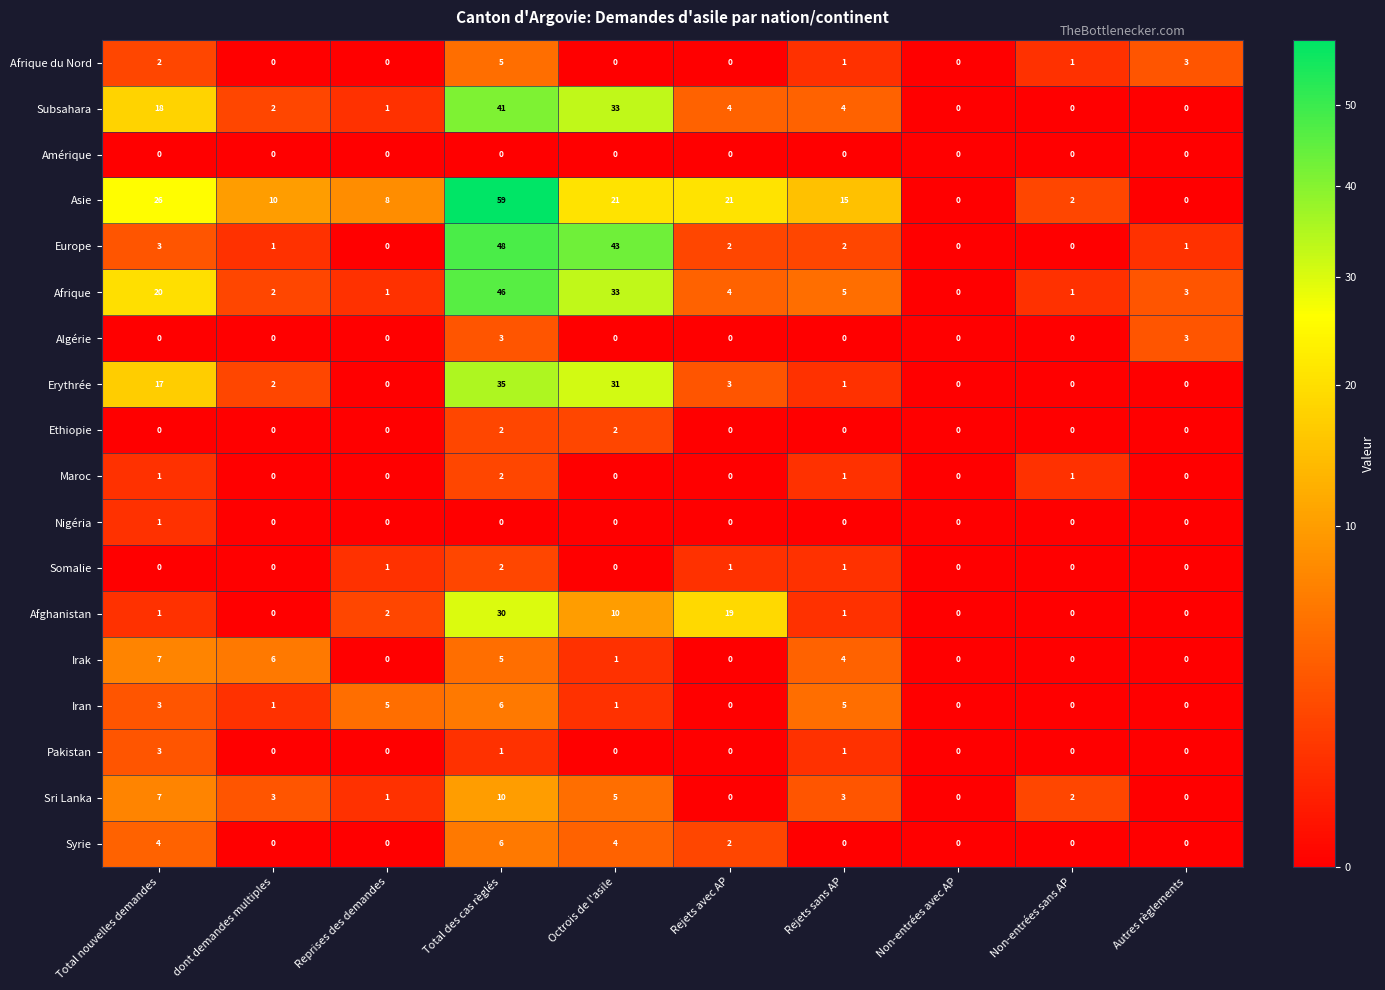

True or false: Afghanistan has a value of 0 at Total nouvelles demandes.

False